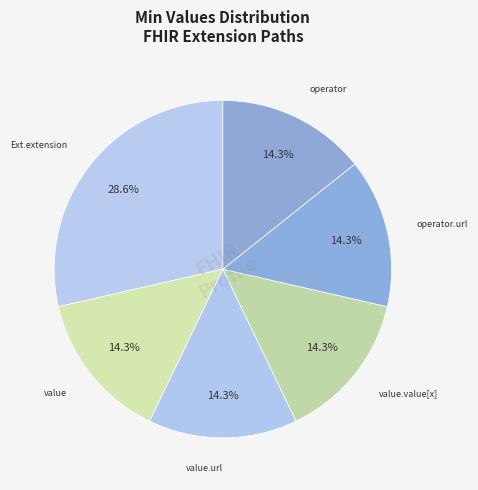

Does any single category account for the majority?

No